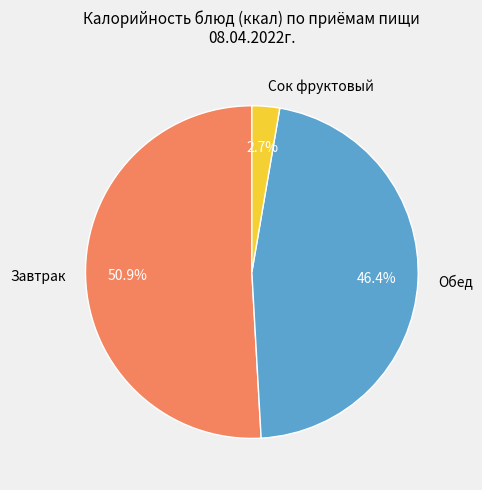

How many slices are in this pie chart?

3